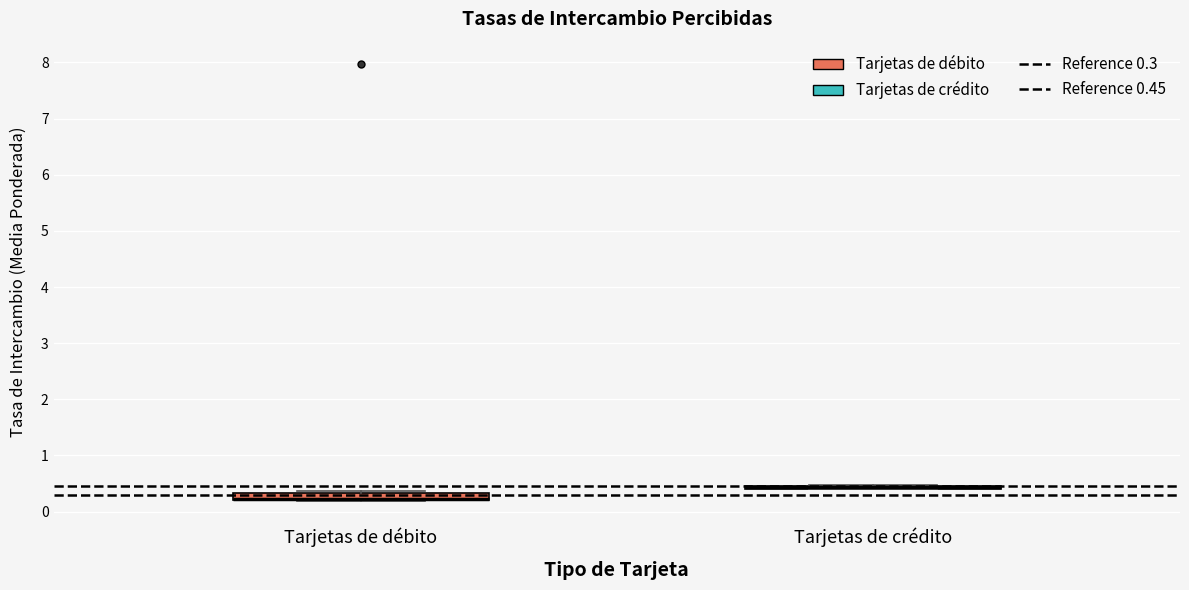

Where is the upper edge of the box for Tarjetas de débito on the y-axis? The values are not printed on the chart, so give them approximately, as read against the axis.

0.3